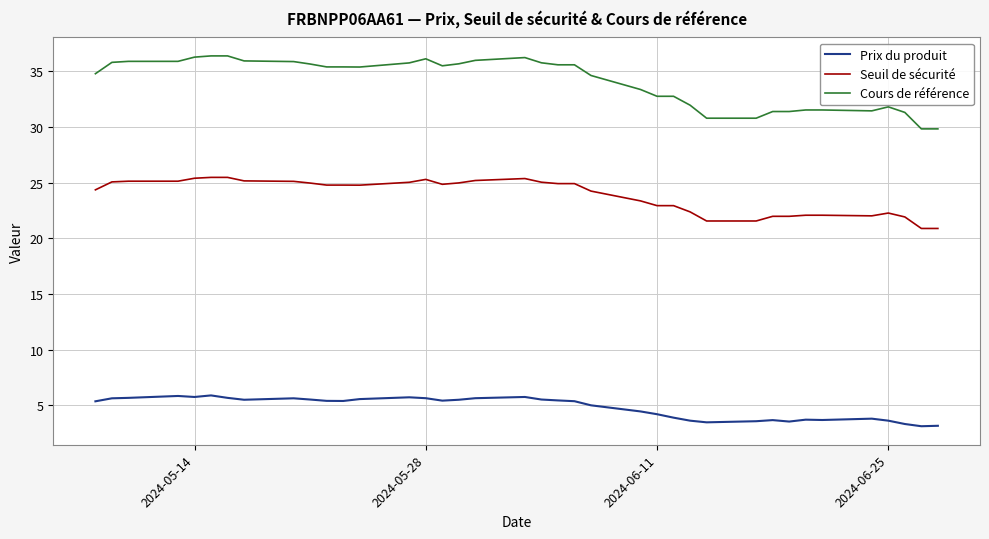

What is the minimum value for Cours de référence?

29.8